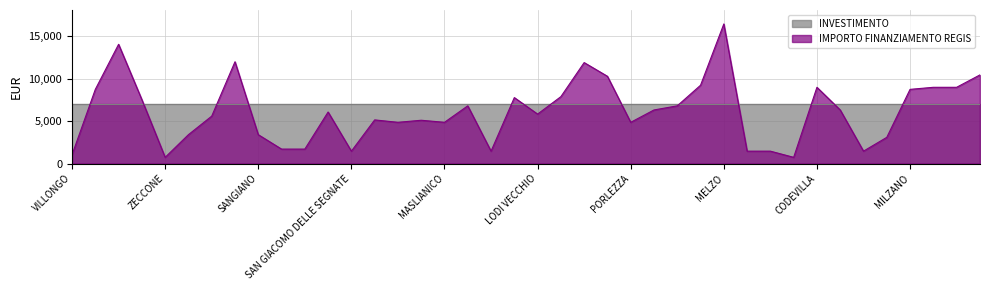

Count the number of data series in this chart.

2